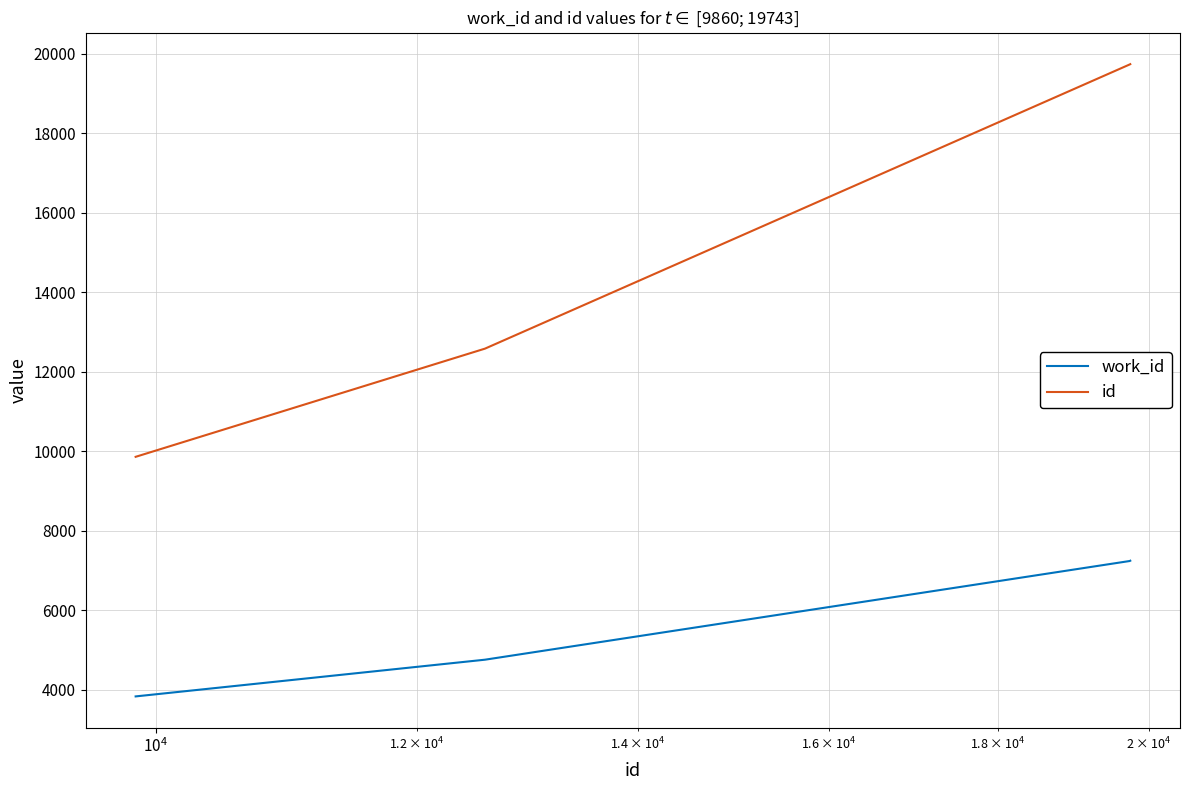

Which series has the largest range (max minus min)?

id